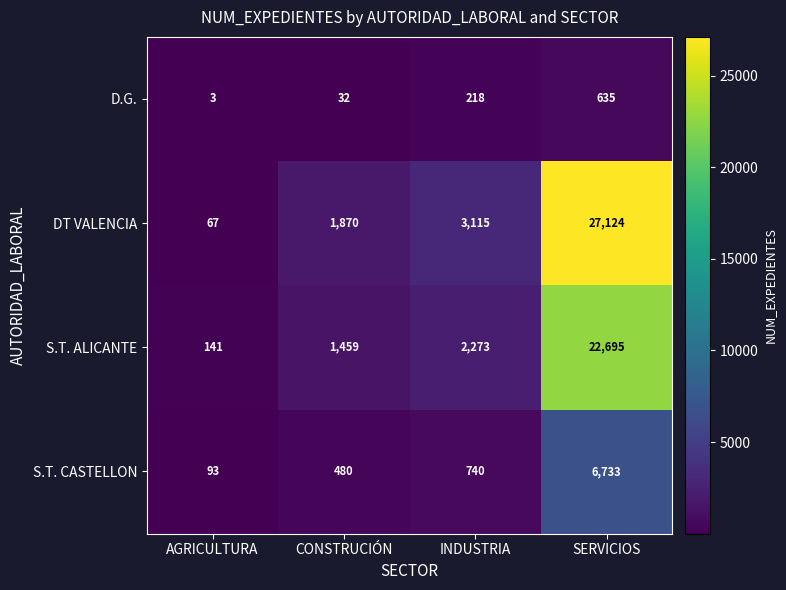

At AGRICULTURA, list the series in order from smallest to largest.

D.G., DT VALENCIA, S.T. CASTELLON, S.T. ALICANTE